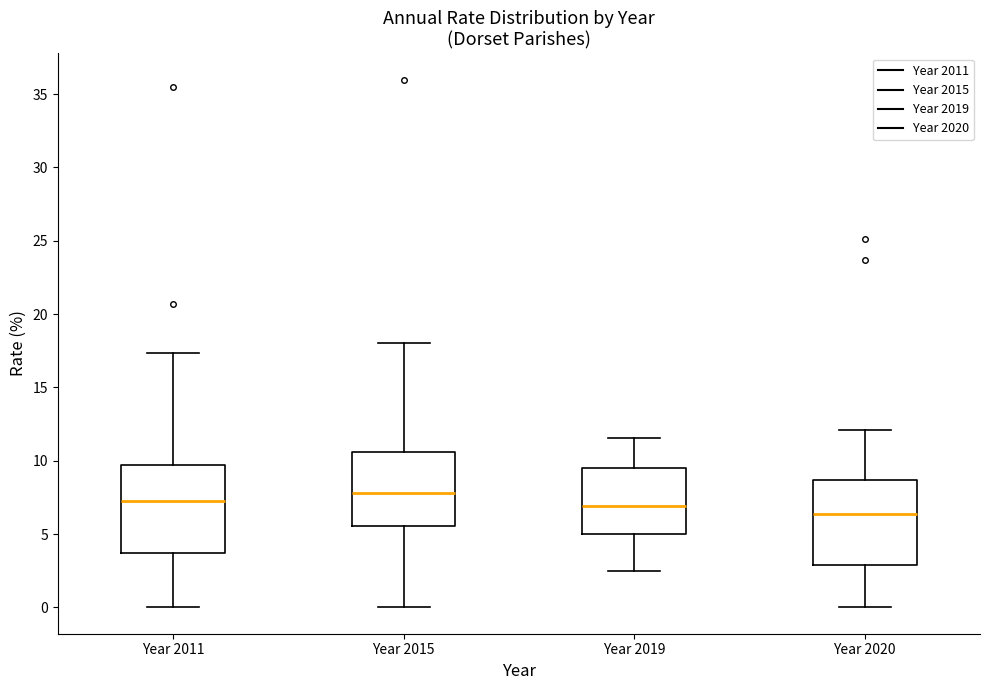

Reading left to right, read every box against the y-axis: the position of its median line, the range the box covers, and the ends of its whiskers. The values are not printed on the chart, so give them approximately, as read against the axis.

Year 2011: median 7.0, box 3.5 to 9.5, whiskers 0.0 to 17.5
Year 2015: median 8.0, box 5.5 to 10.5, whiskers 0.0 to 18.0
Year 2019: median 7.0, box 5.0 to 9.5, whiskers 2.5 to 11.5
Year 2020: median 6.5, box 3.0 to 8.5, whiskers 0.0 to 12.0